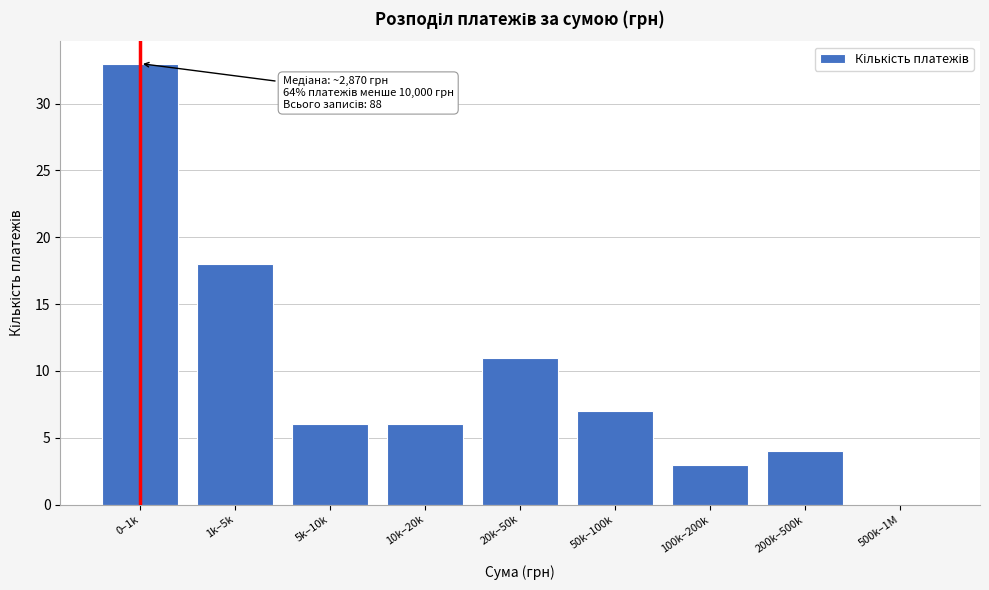

Reading left to right, list all the values displayed in this chart.

0–1k=33	1k–5k=18	5k–10k=6	10k–20k=6	20k–50k=11	50k–100k=7	100k–200k=3	200k–500k=4	500k–1M=0